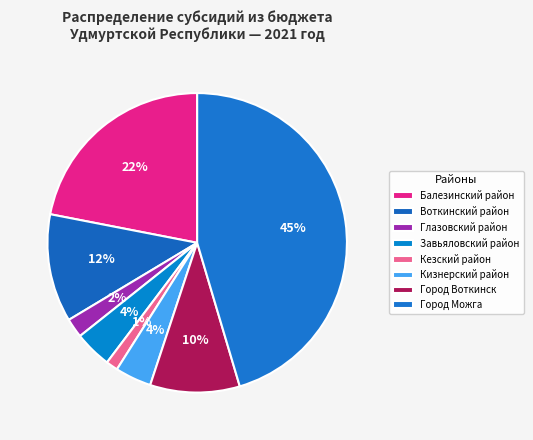

To the nearest percent, what percentage of the pie is Балезинский район?

22%